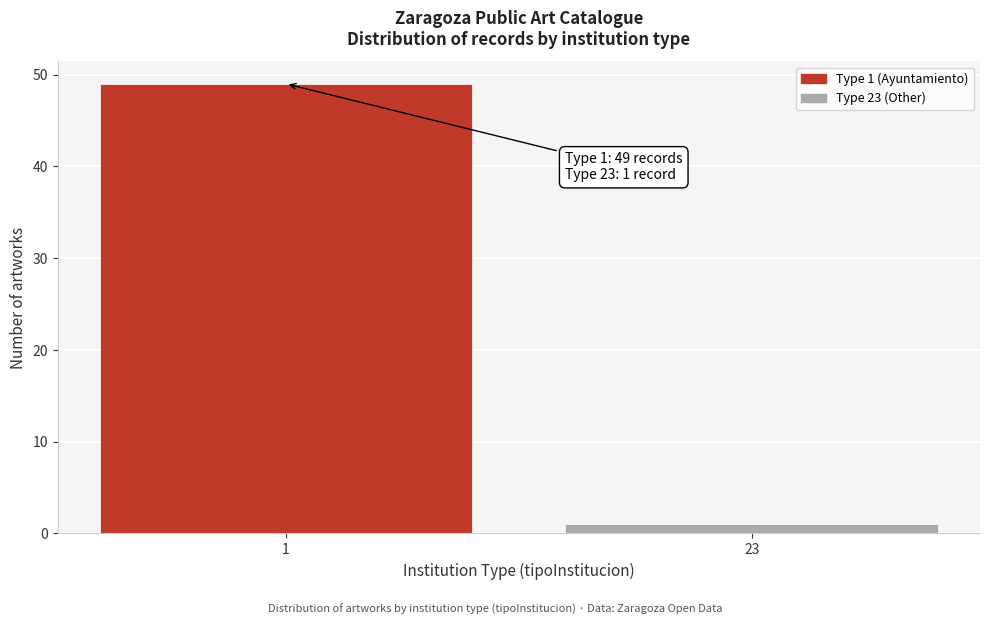

Reading left to right, what are all the values shown in this chart?

49	1